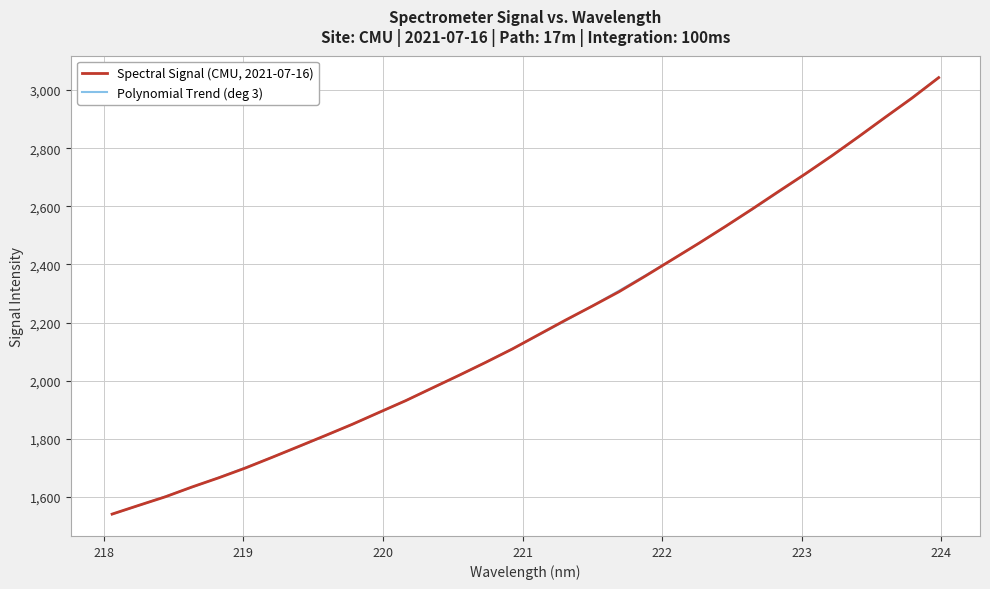

What is the sum of all Spectral Signal (CMU, 2021-07-16) values?

70078.6